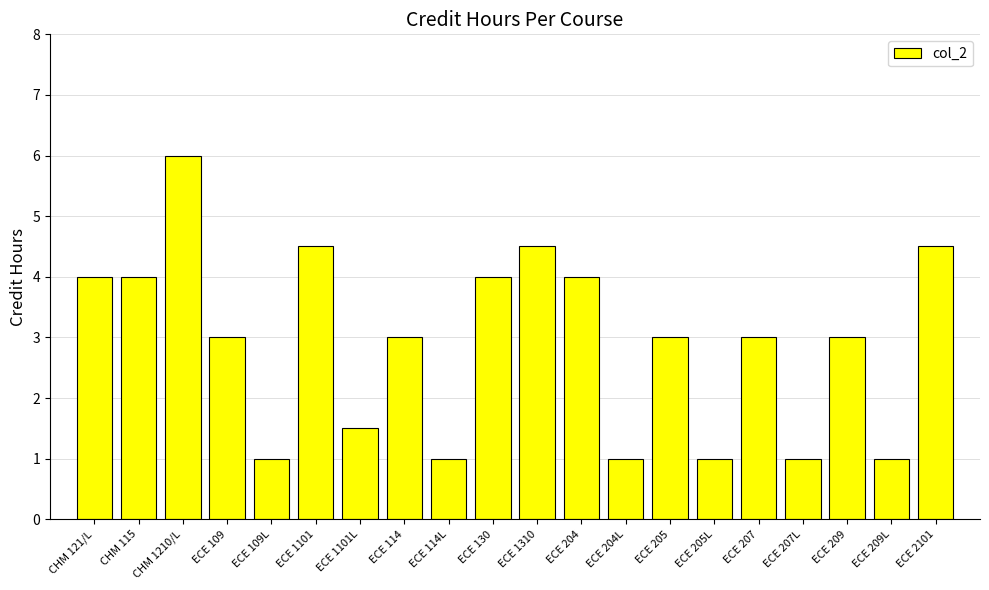

How many bars are there in total?

20